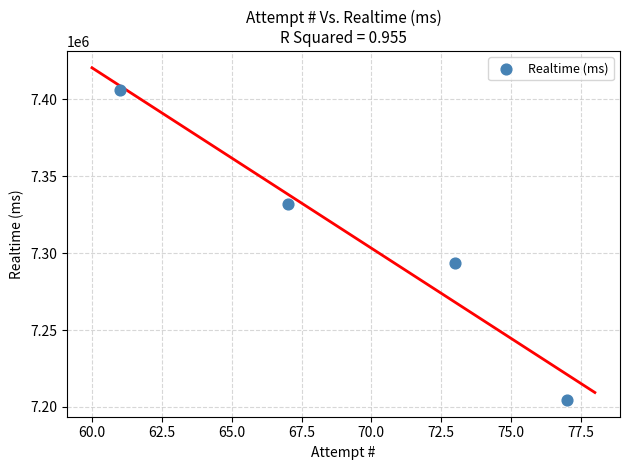

What is the range of Y values (max minus min)?

201963